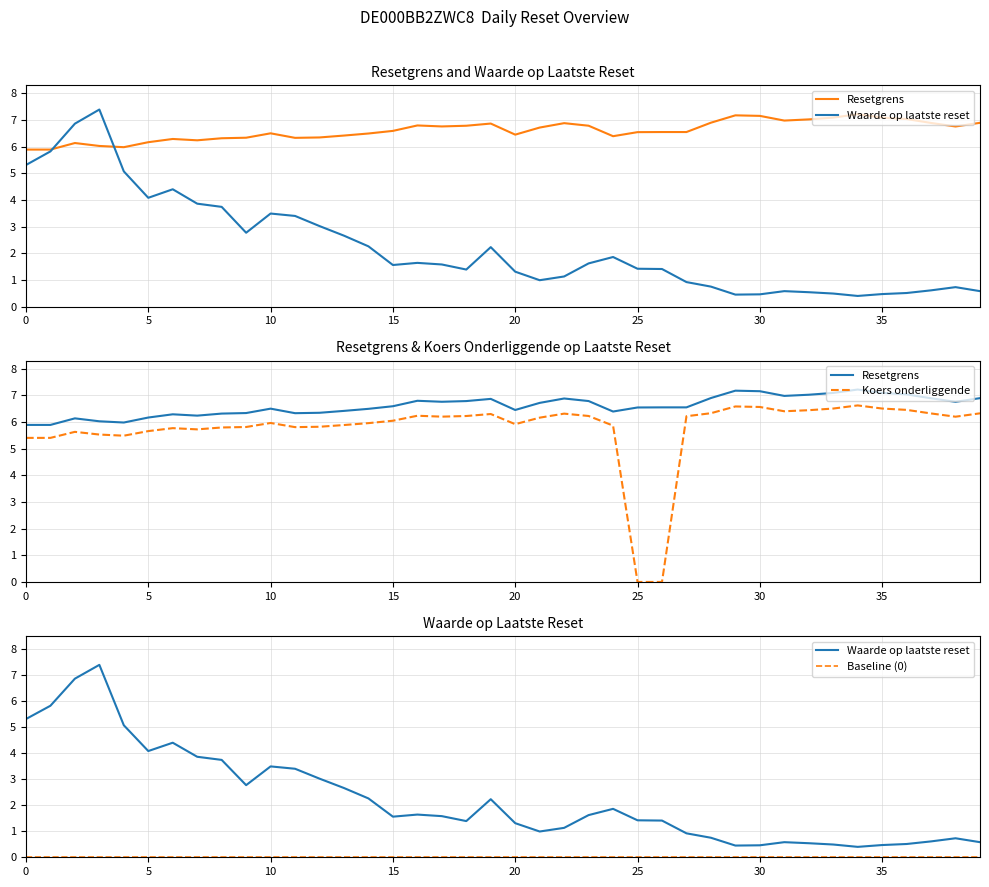

What is the difference between the Resetgrens values at 39 and 17?

0.1